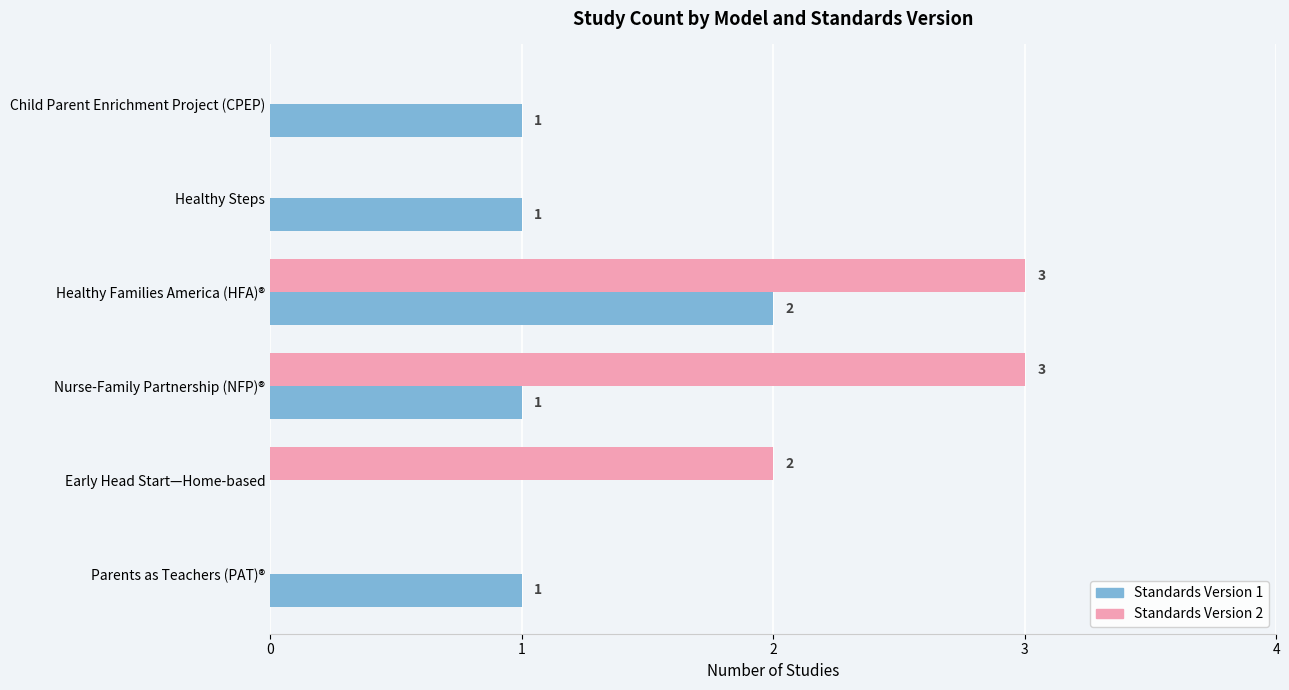

What is the maximum value shown in the chart?

3